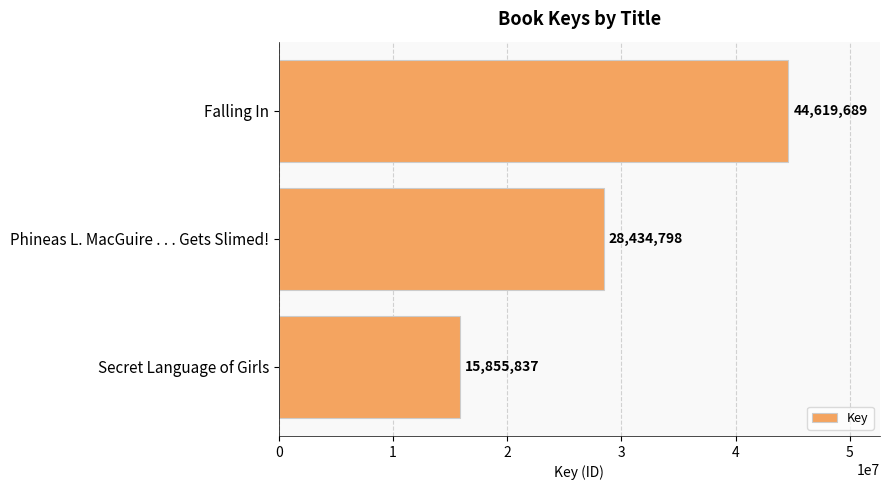

What is the smallest value displayed?

15855837